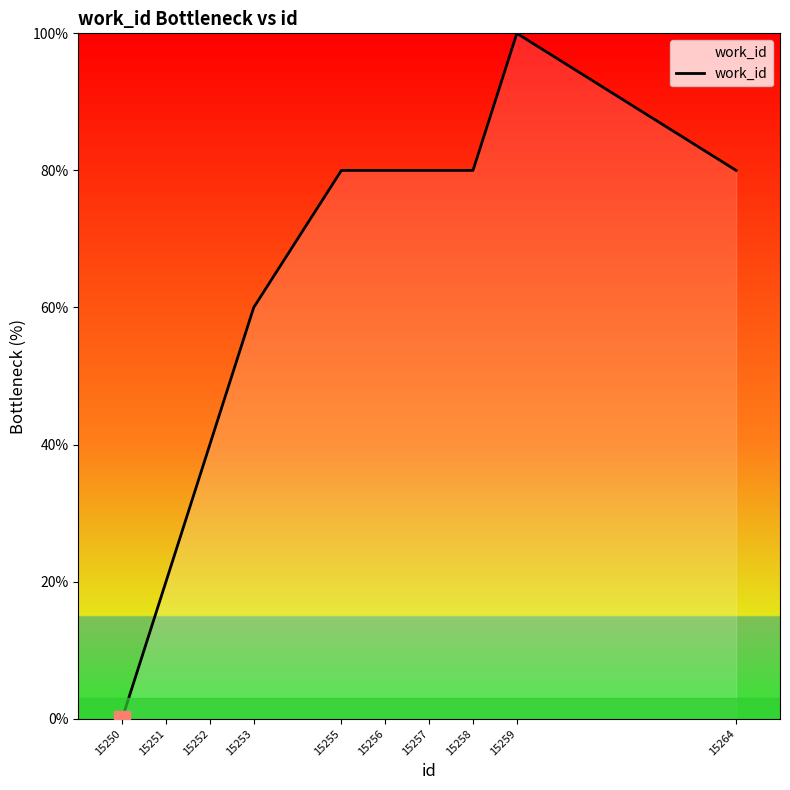

True or false: the data shows 100 at 15259.

True